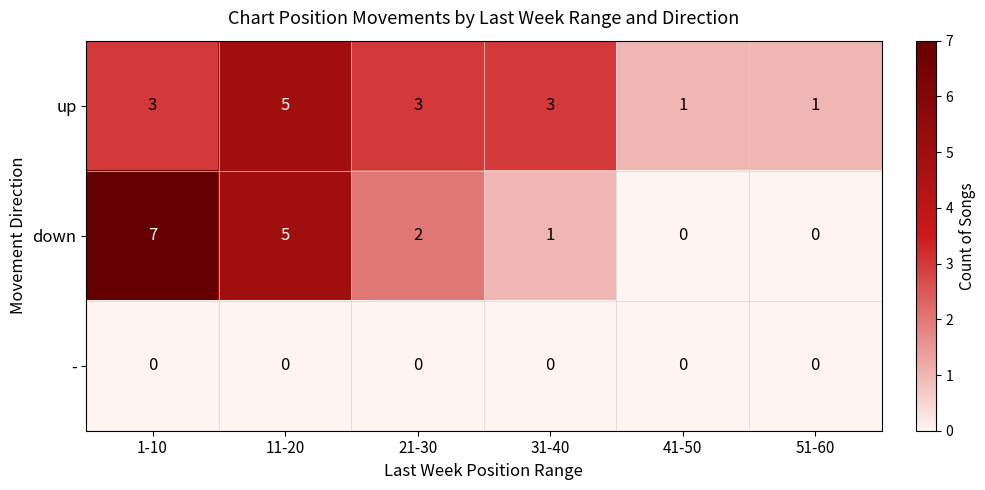

How many categories are shown in the chart?

6